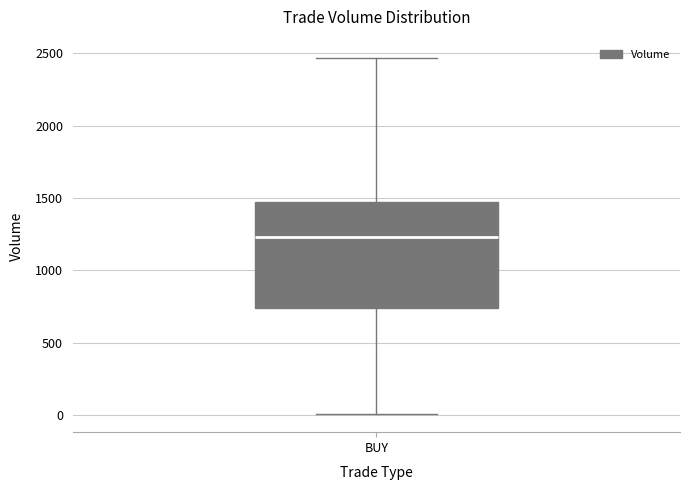

Where is the upper edge of the box for BUY on the y-axis? The values are not printed on the chart, so give them approximately, as read against the axis.

1450